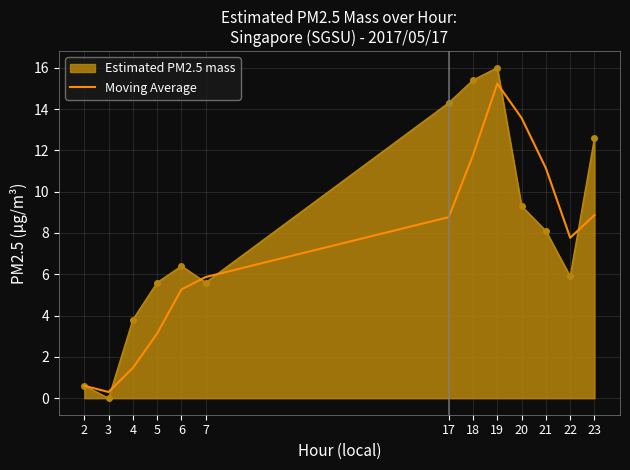

Count the number of categories in the chart.

13